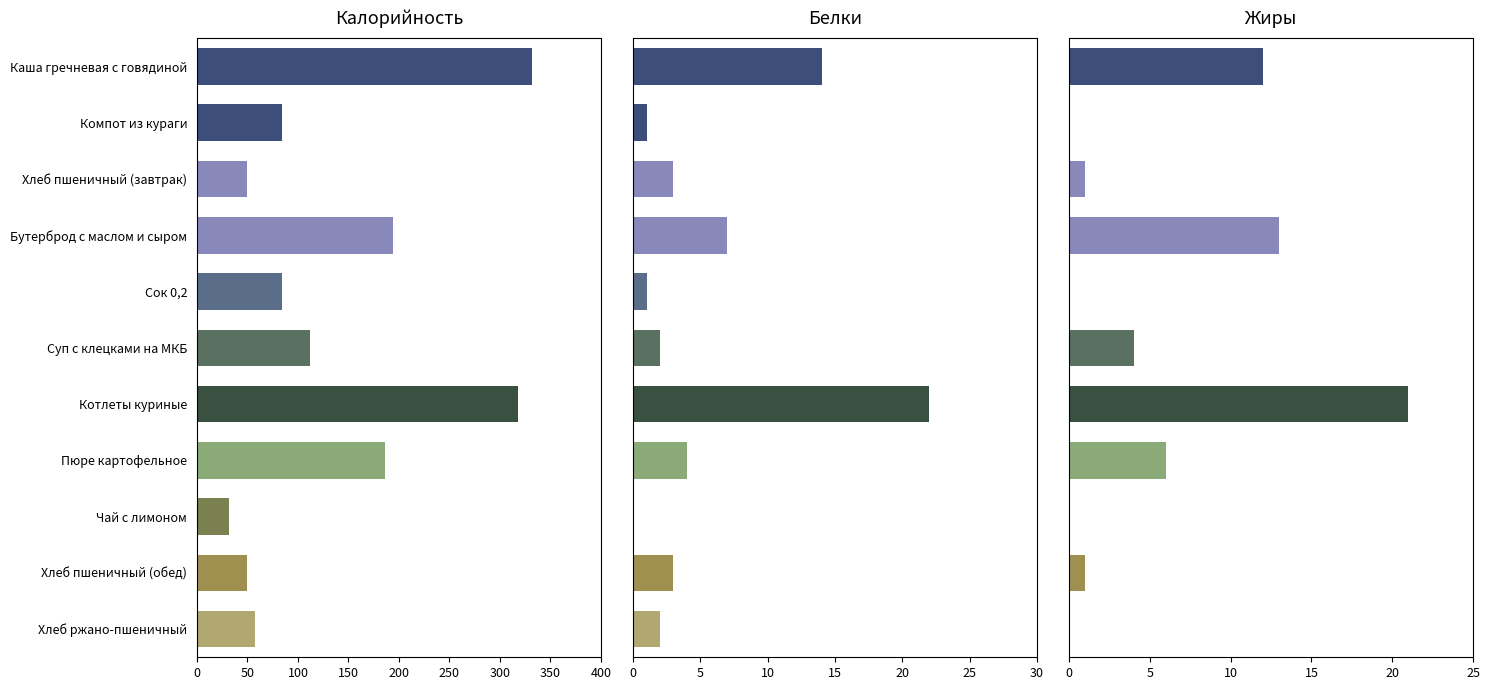

How many distinct data groups are displayed?

3